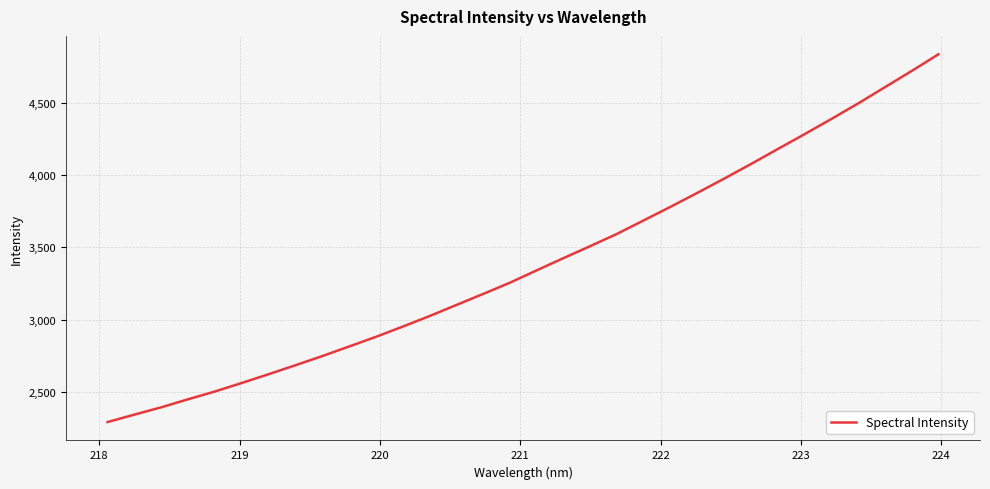

What is the difference between the maximum and minimum values?

2544.1